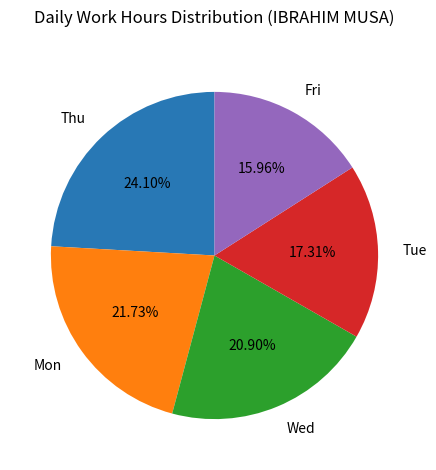

Does Mon represent more than half of the total?

No